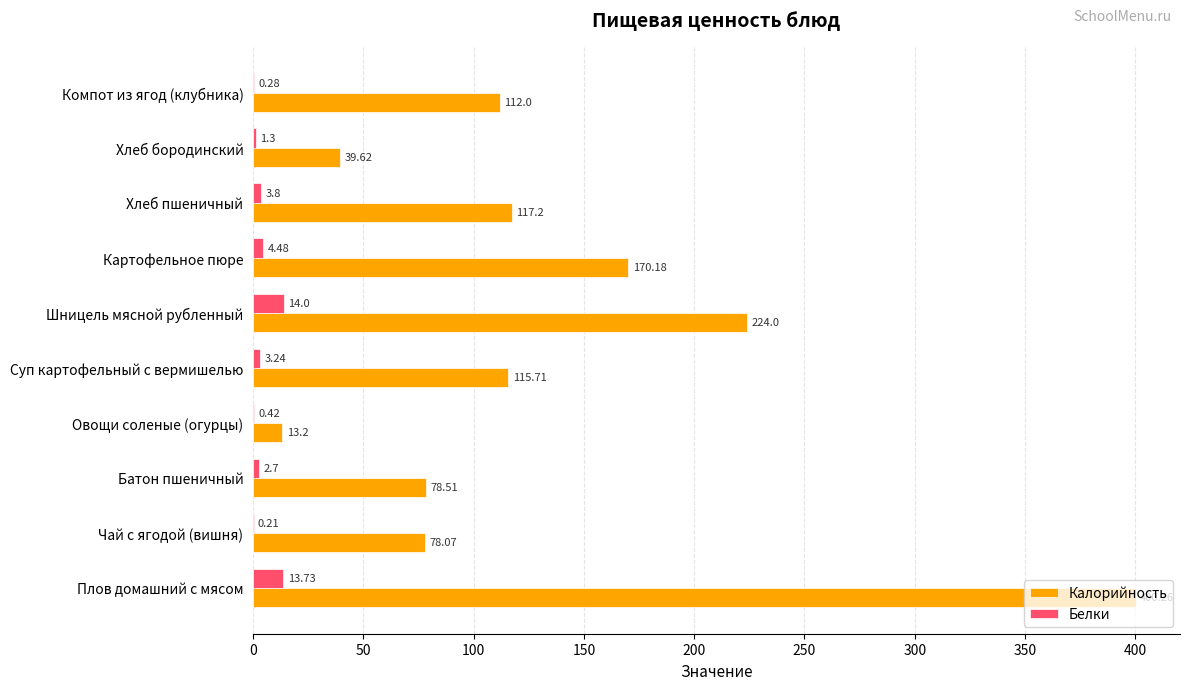

Which series has the largest range (max minus min)?

Калорийность